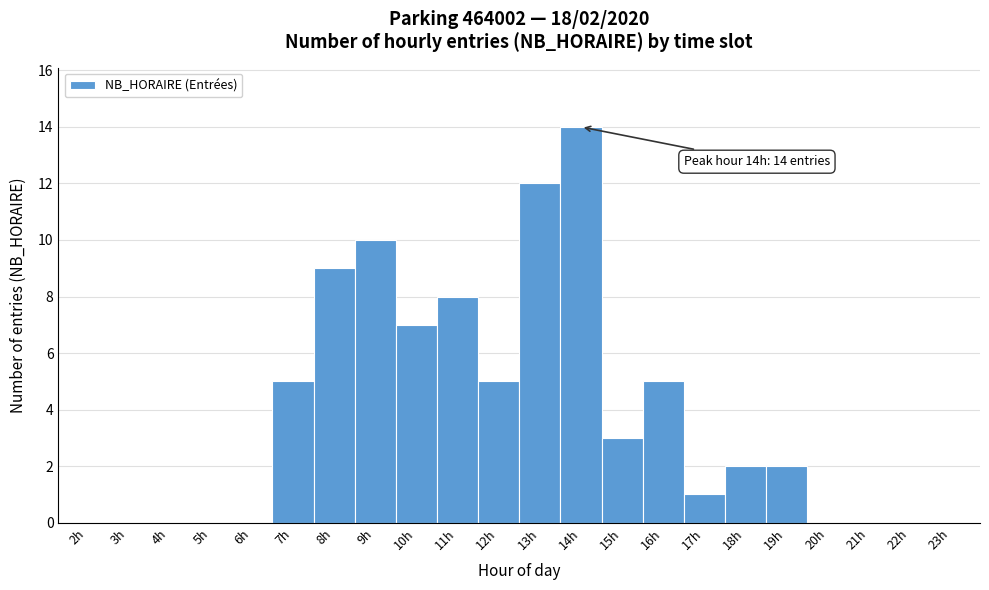

Which range on the x-axis has the tallest bar?

13.5 to 14.5